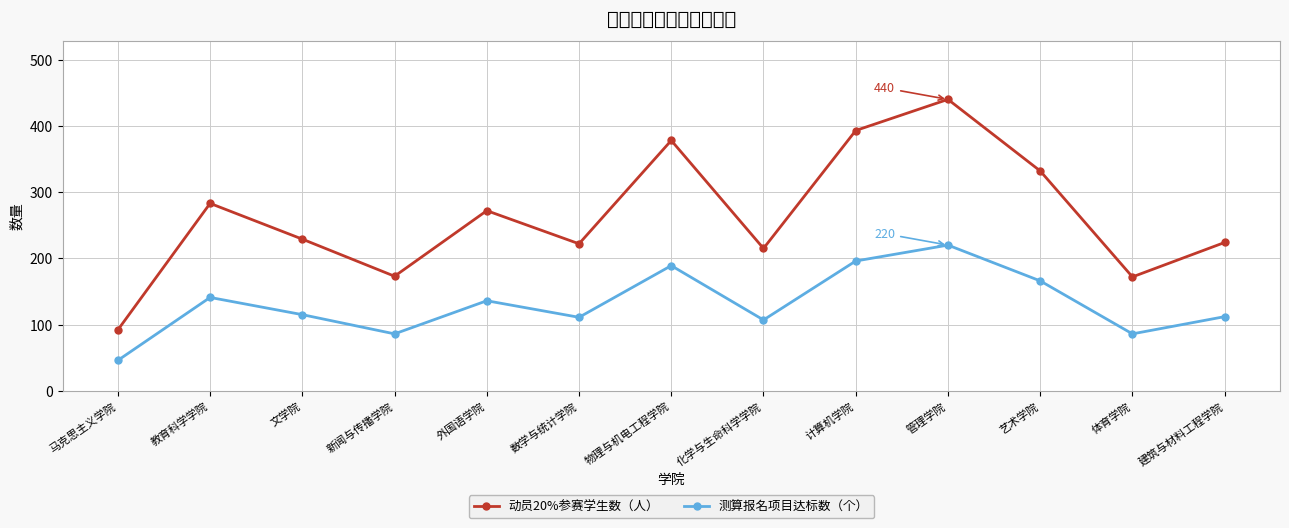

At 建筑与材料工程学院, list the series in order from largest to smallest.

动员20%参赛学生数（人）, 测算报名项目达标数（个）